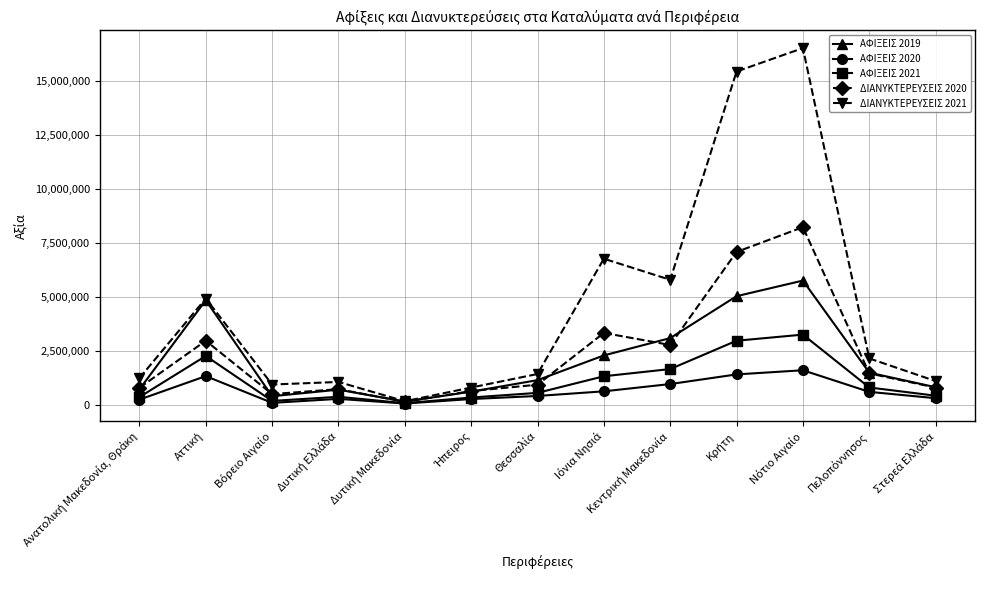

Which series has the widest spread of values?

ΔΙΑΝΥΚΤΕΡΕΥΣΕΙΣ 2021